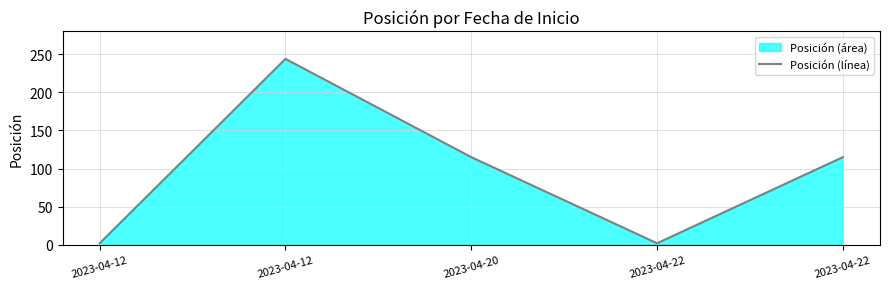

Reading right to left, list all the values displayed in this chart.

2023-04-22=115	2023-04-22=2	2023-04-20=115	2023-04-12=244	2023-04-12=2